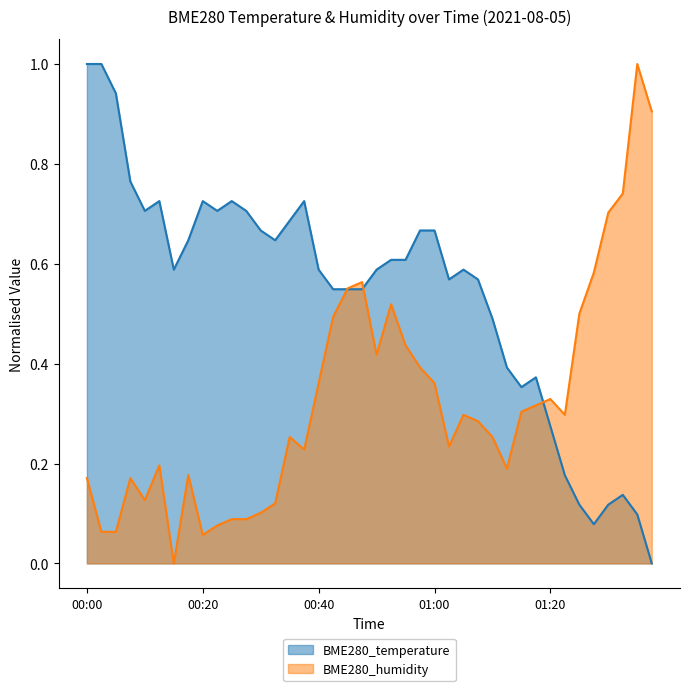

What is the average value of the BME280_temperature series?

0.5